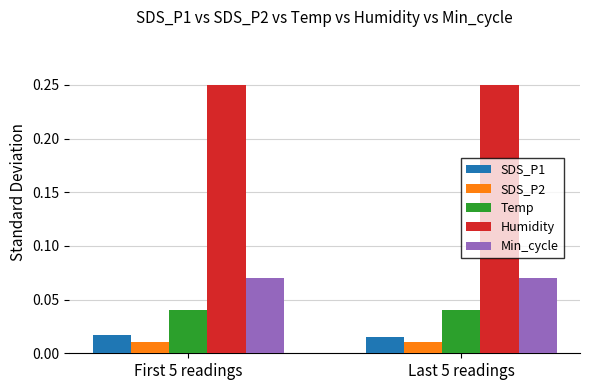

What are all the series names shown in the legend?

SDS_P1, SDS_P2, Temp, Humidity, Min_cycle